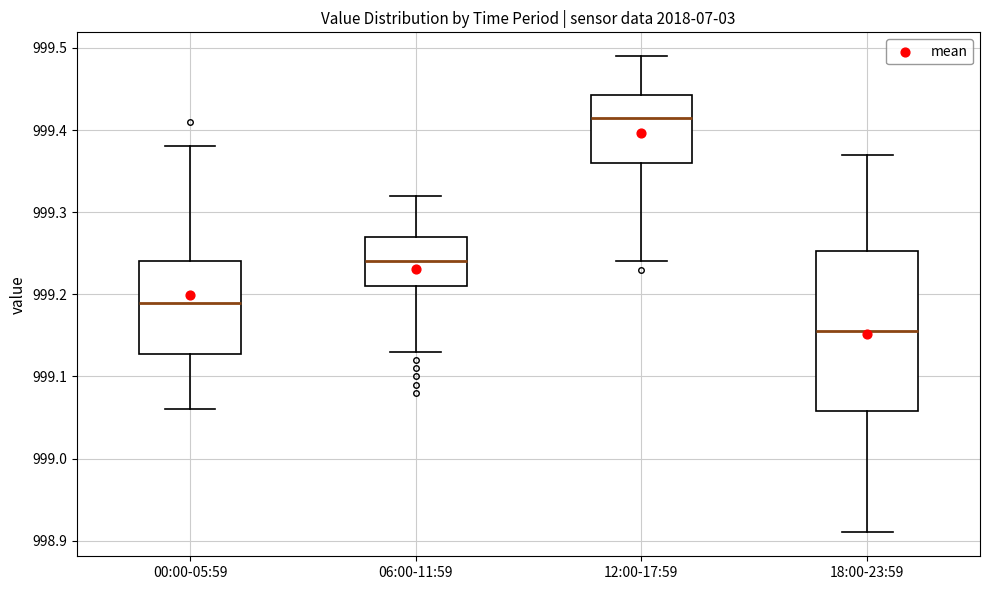

Which box is the tallest, from its lower edge to its upper edge?

18:00-23:59